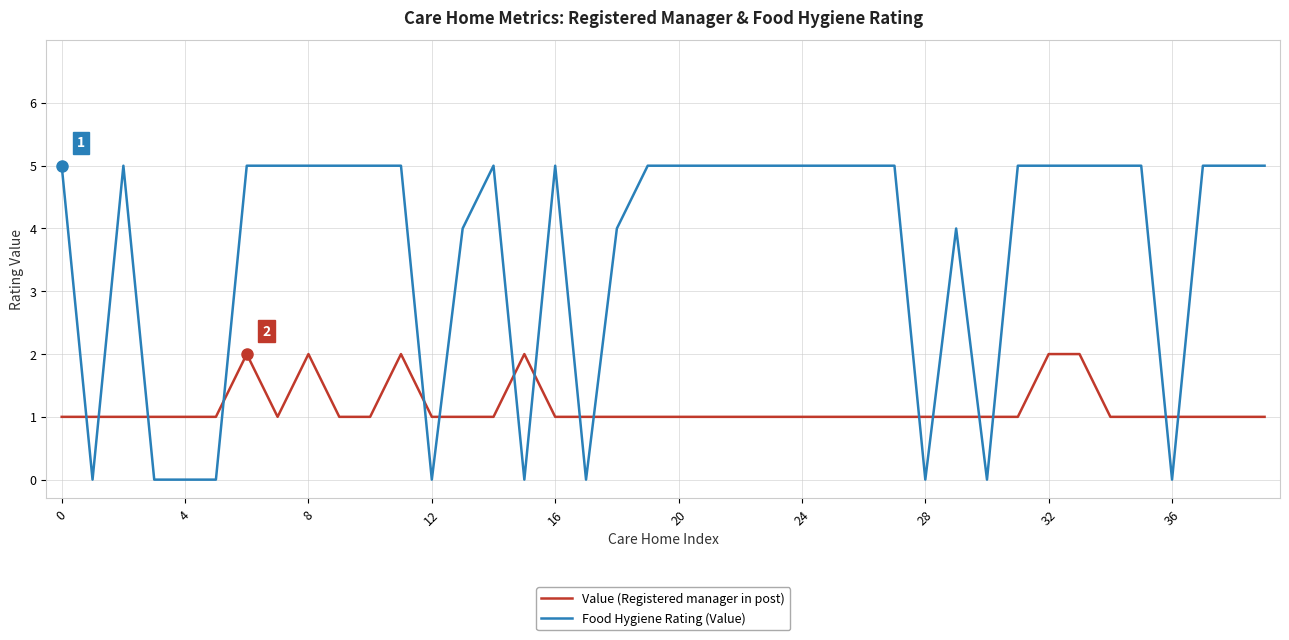

What is the greatest value displayed?

5